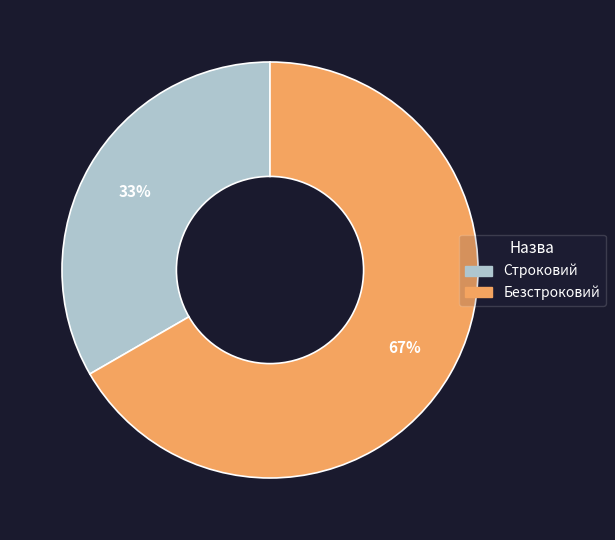

To the nearest percent, what percentage of the pie is Строковий?

33%